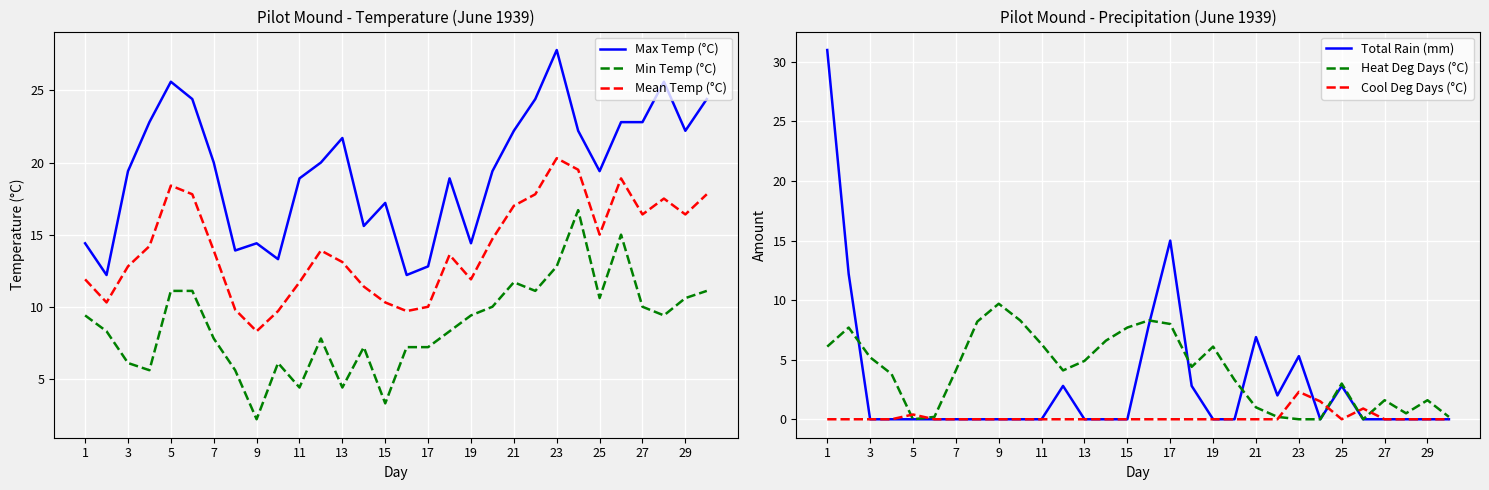

True or false: Min Temp (°C) and Mean Temp (°C) intersect in this chart.

False